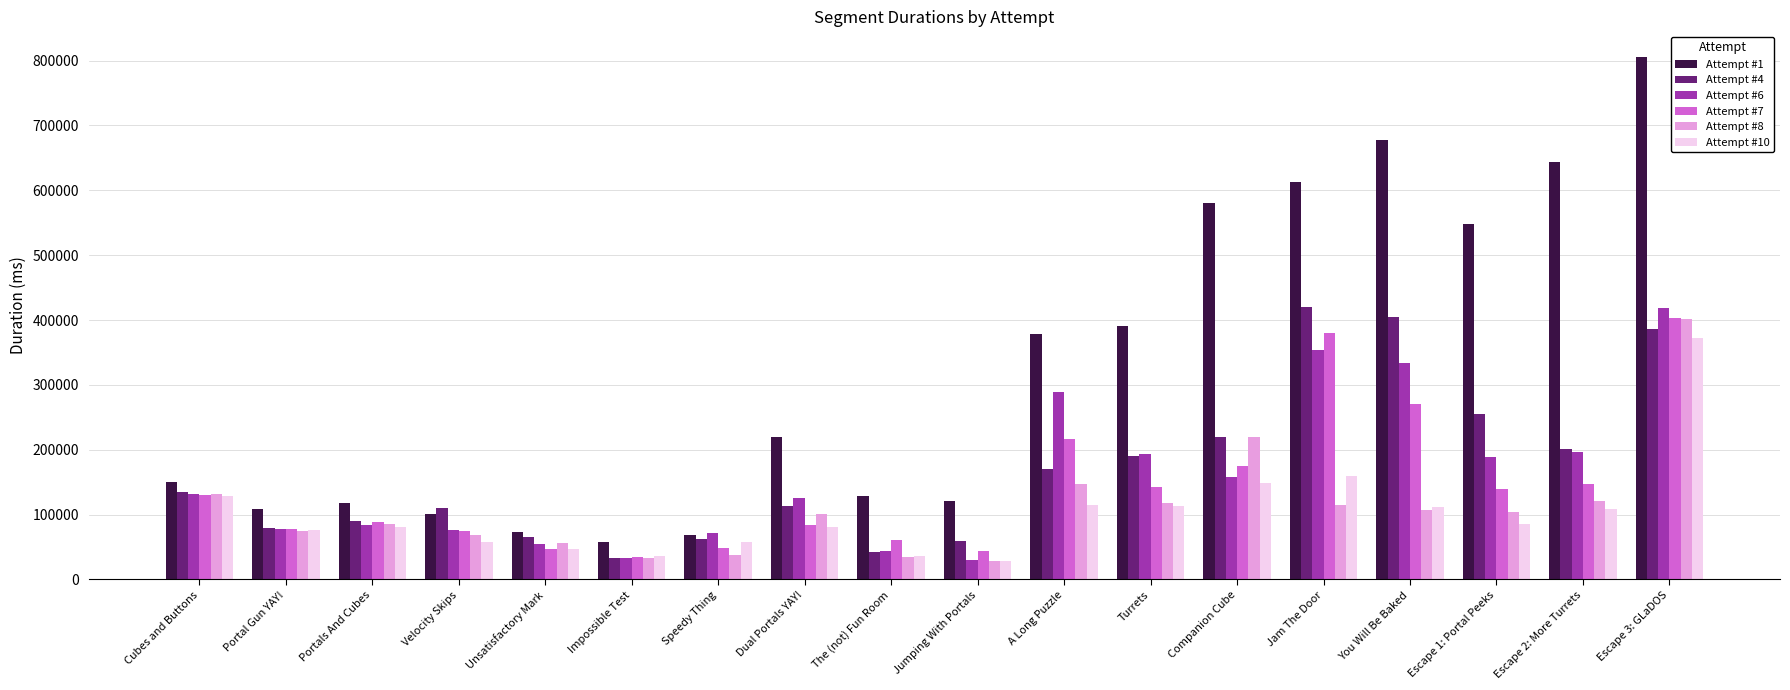

What is the difference between the Attempt #8 values at Companion Cube and Escape 1: Portal Peeks?

115639